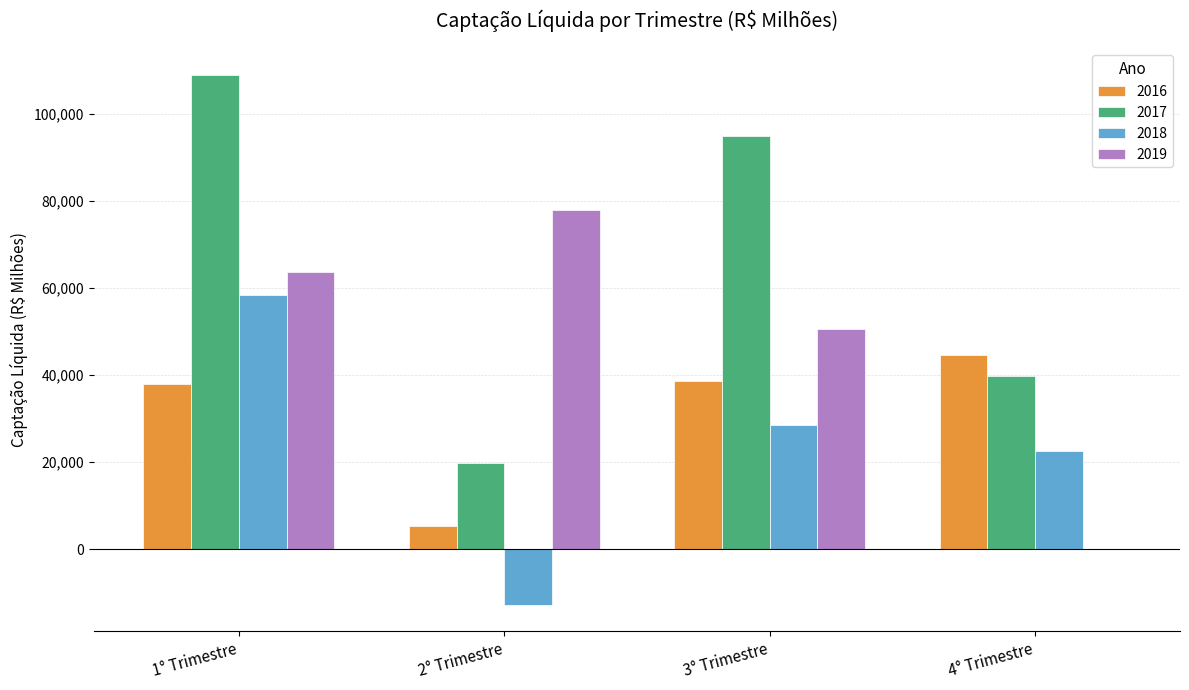

Which category has the highest value across all series?

1° Trimestre